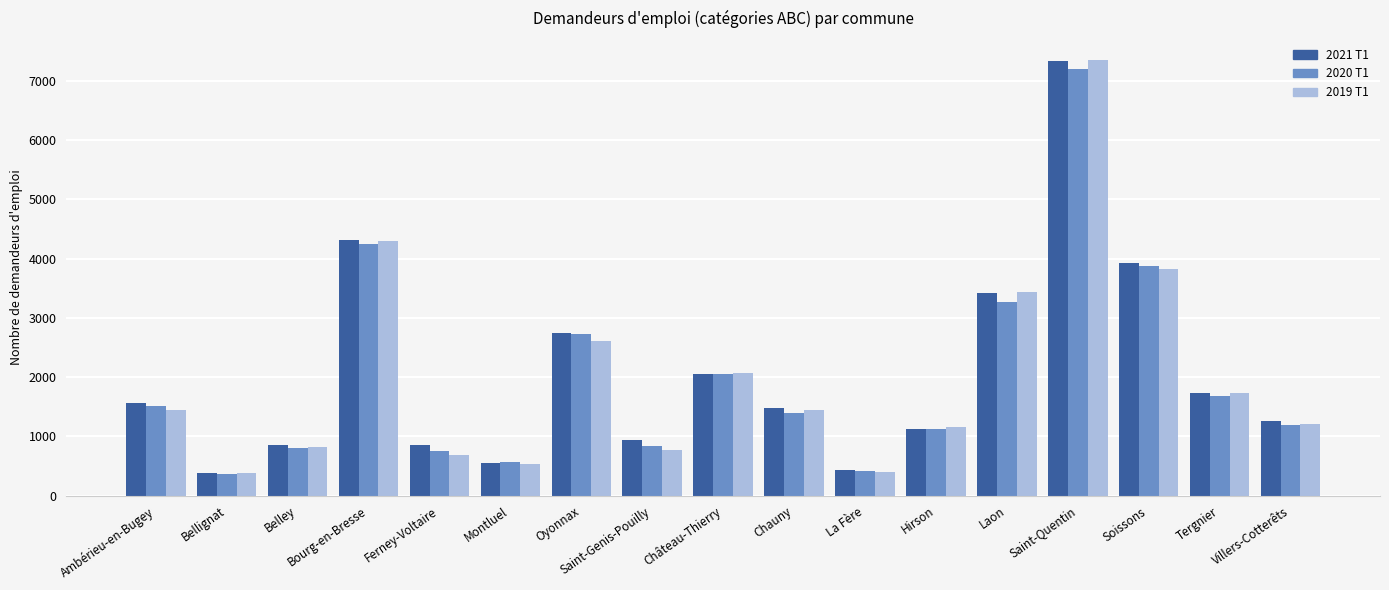

What is the spread (max minus min) of values at Soissons?

107